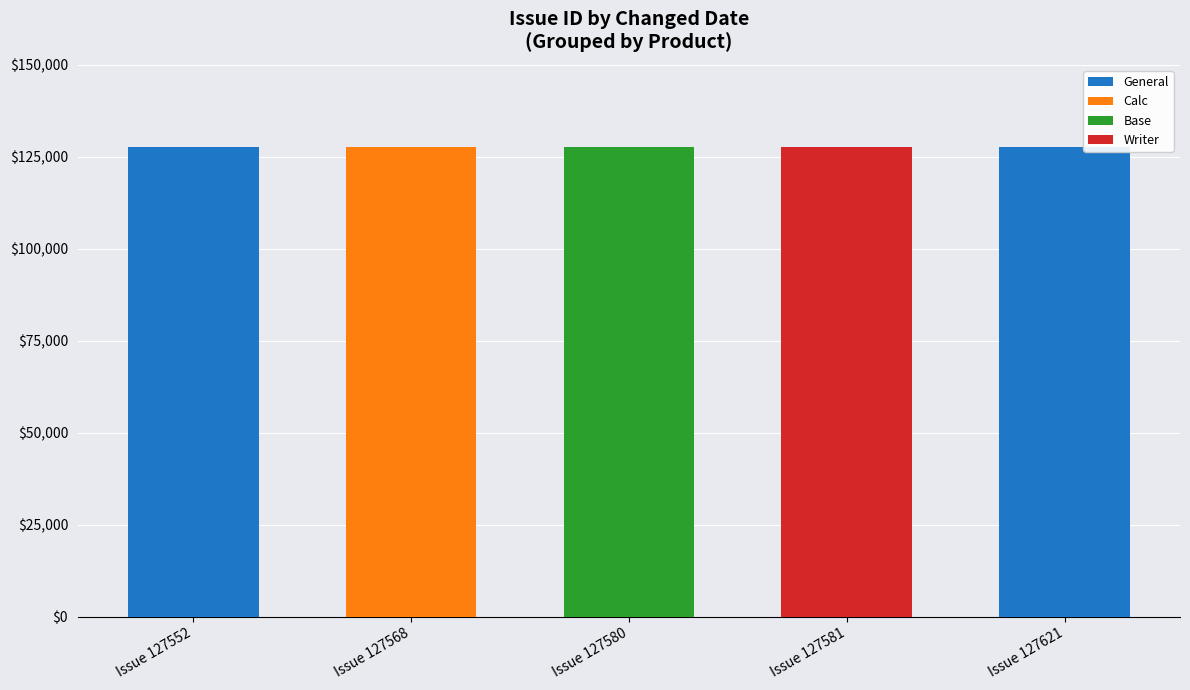

What is the sum of all General values?

255173